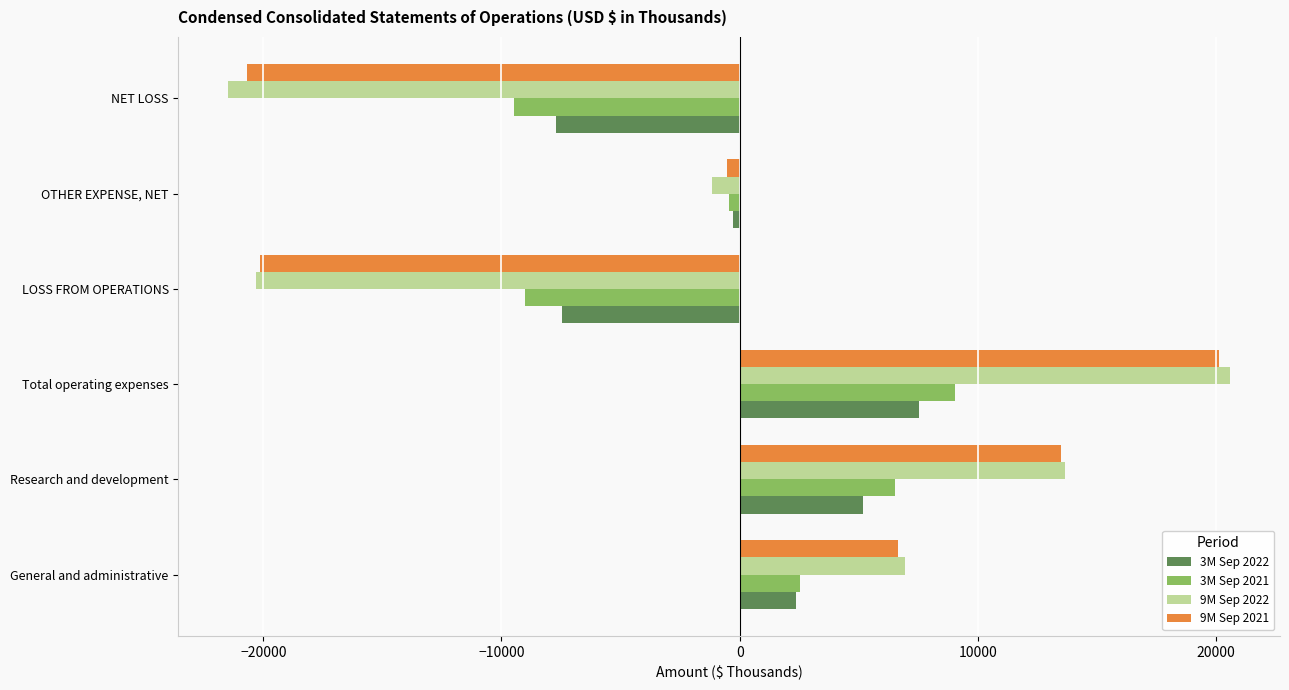

Is the value of 3M Sep 2021 at General and administrative greater than the value of 9M Sep 2022 at Total operating expenses?

No